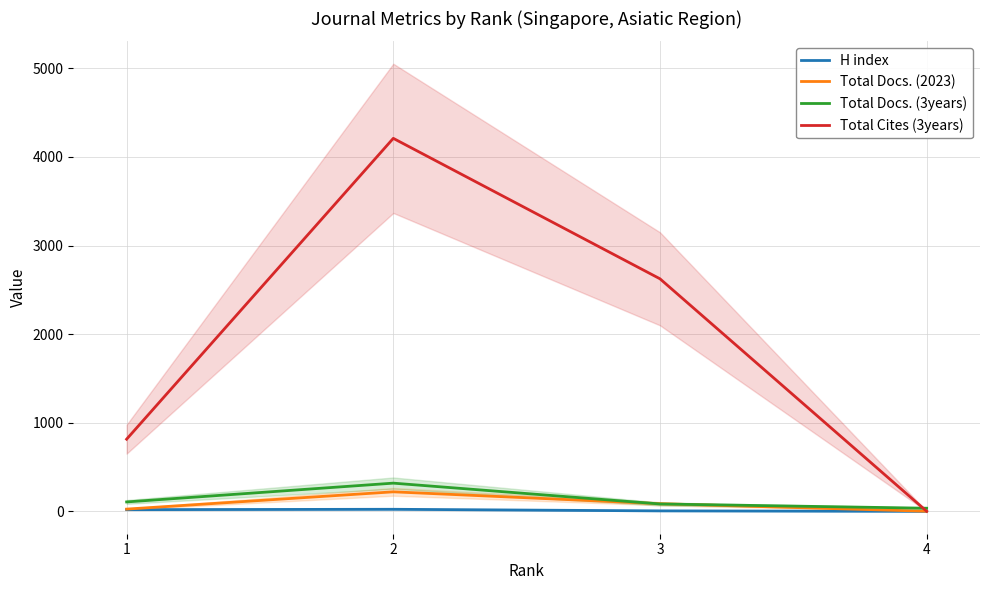

Is it true that H index equals 8 at 3?

False